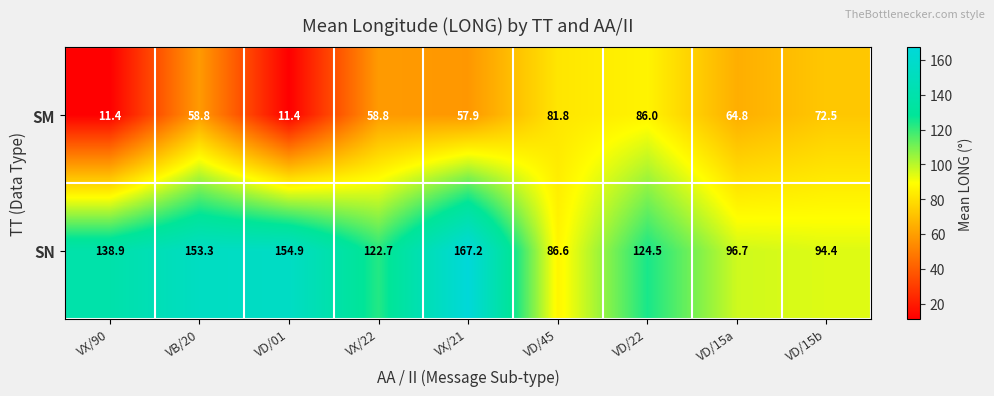

What is the greatest value displayed?

167.2